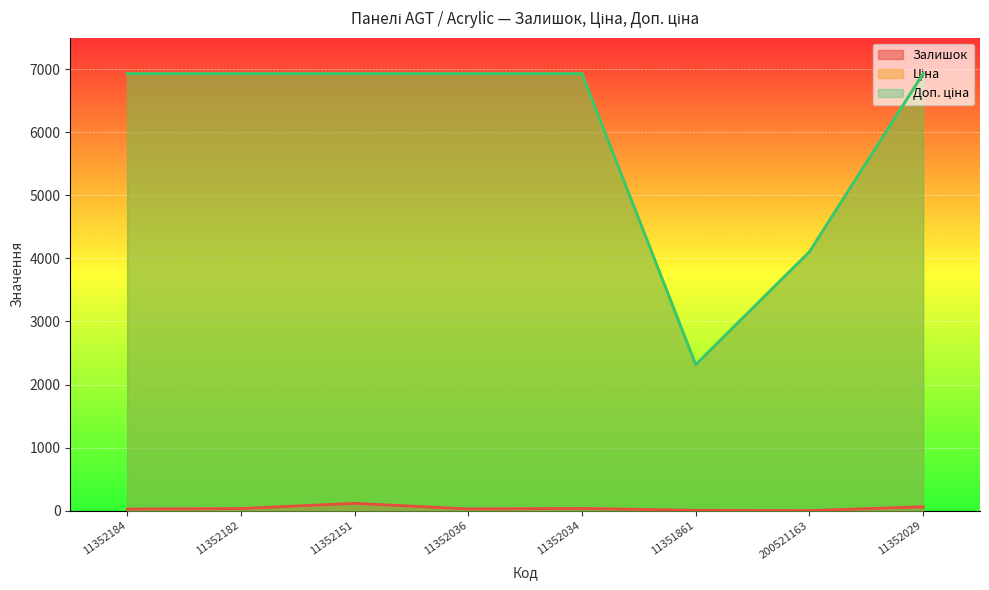

True or false: Ціна and Доп. ціна intersect in this chart.

False